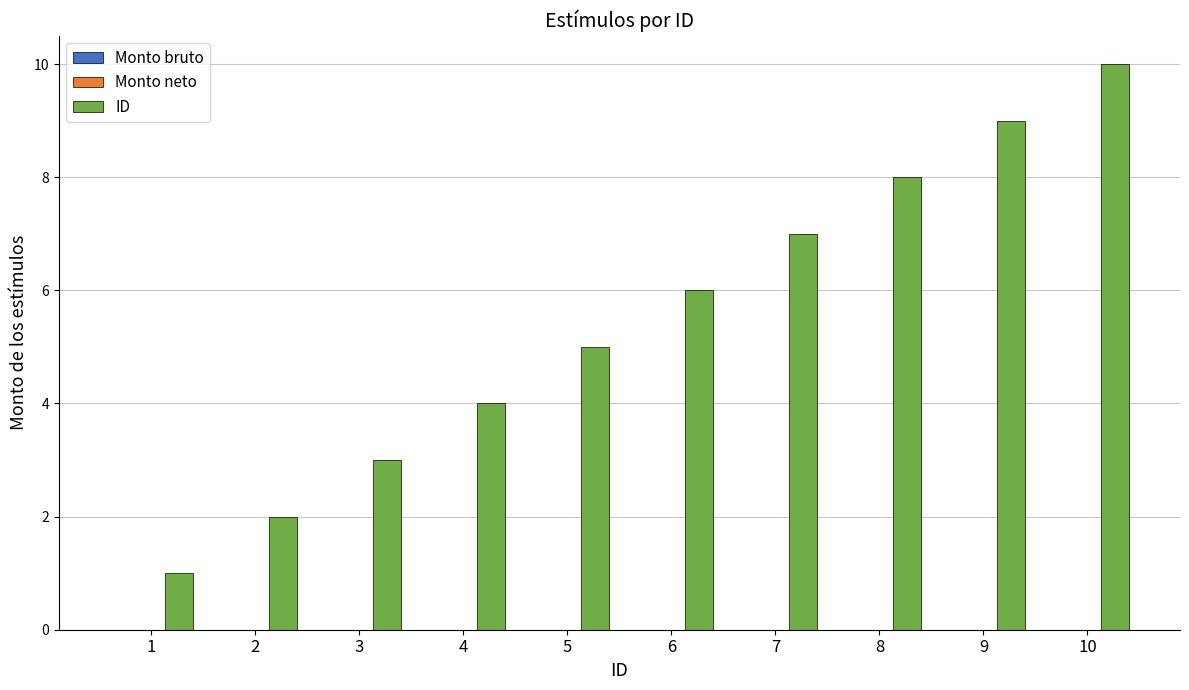

What is the maximum value shown in the chart?

10